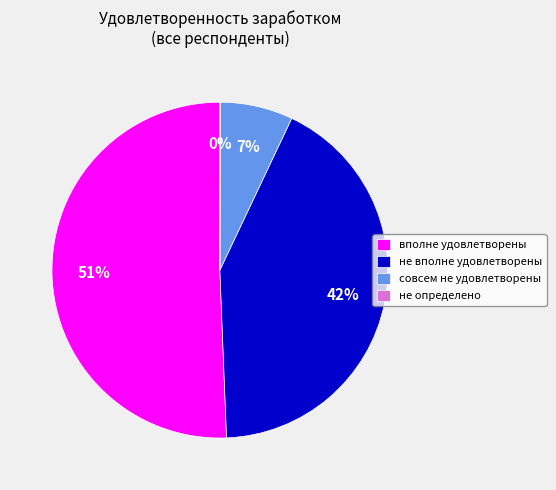

Do не вполне удовлетворены and вполне удовлетворены together represent more than half of the pie?

Yes